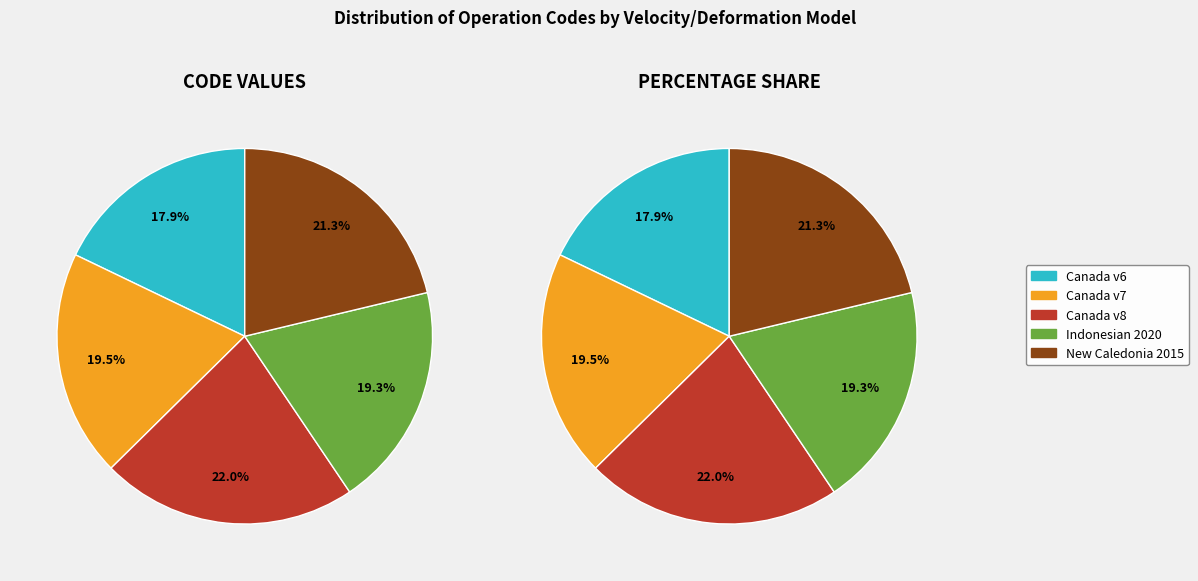

The New Caledonia velocity model 2015 slice represents 21% of the pie. True or false?

True